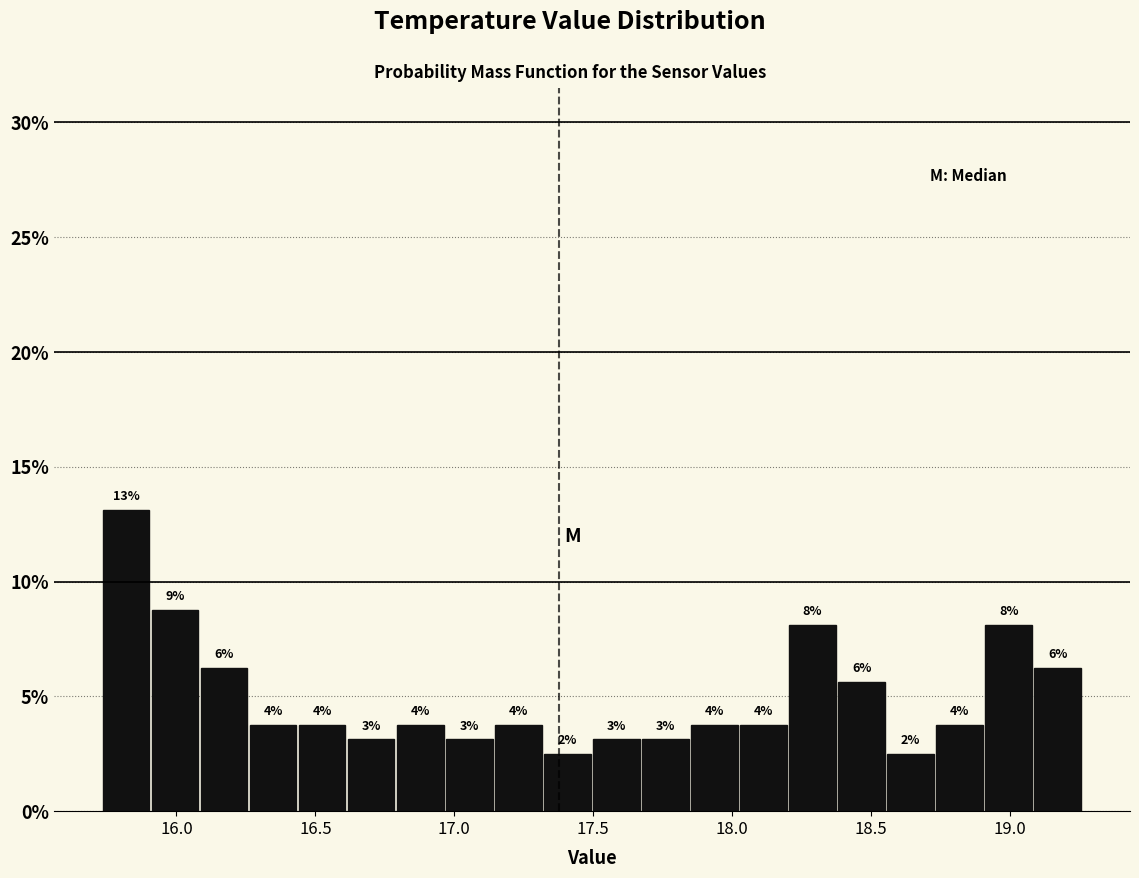

Read against the x-axis, roughly where is the centre of the tallest bar?

15.80